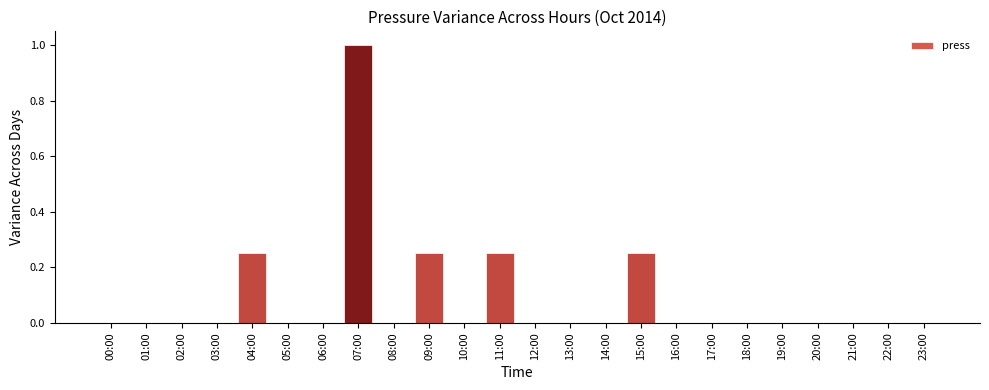

What is the maximum value shown in the chart?

1.0